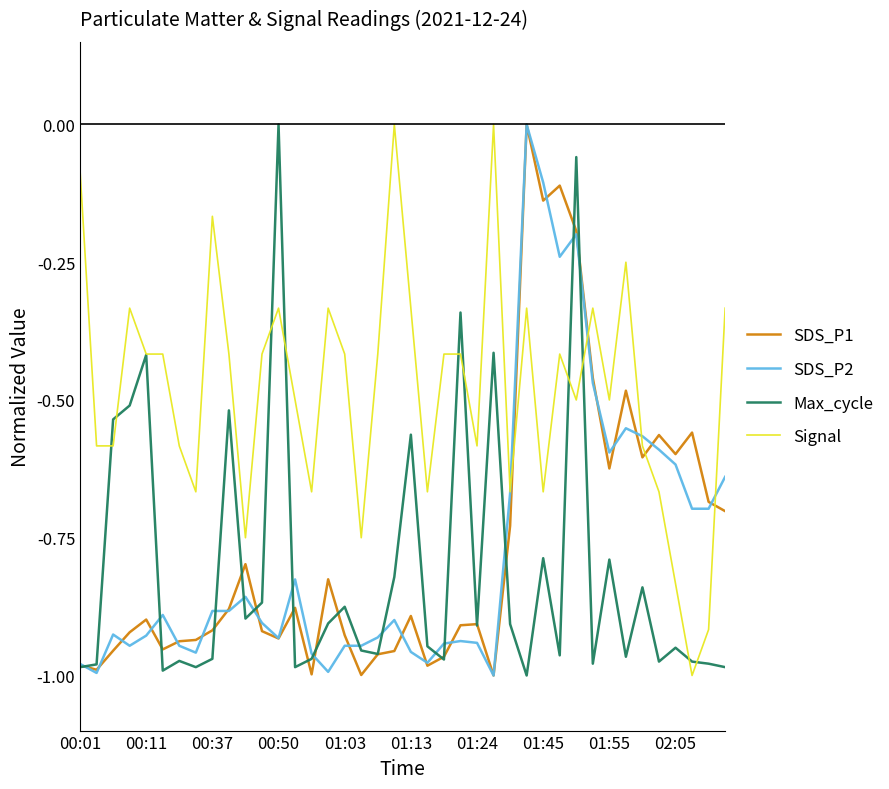

Which series has the largest total across all categories?

Signal